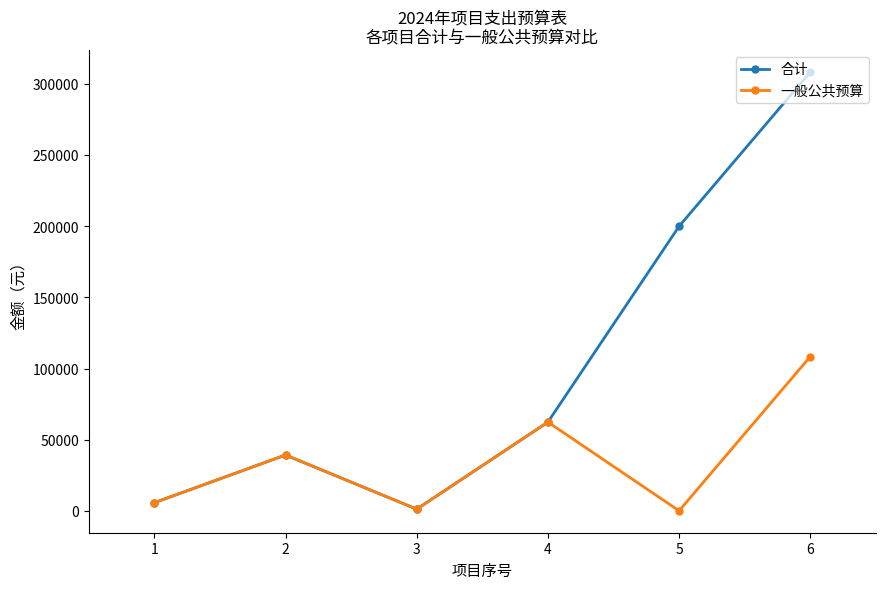

Which series has the widest spread of values?

合计